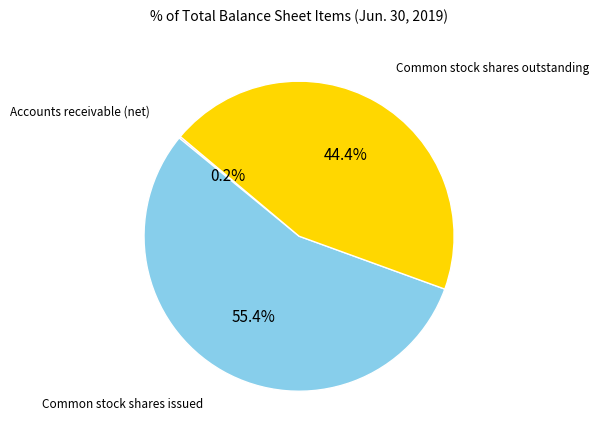

What is the ratio of the value at Common stock shares issued to the value at Common stock shares outstanding?

1.2